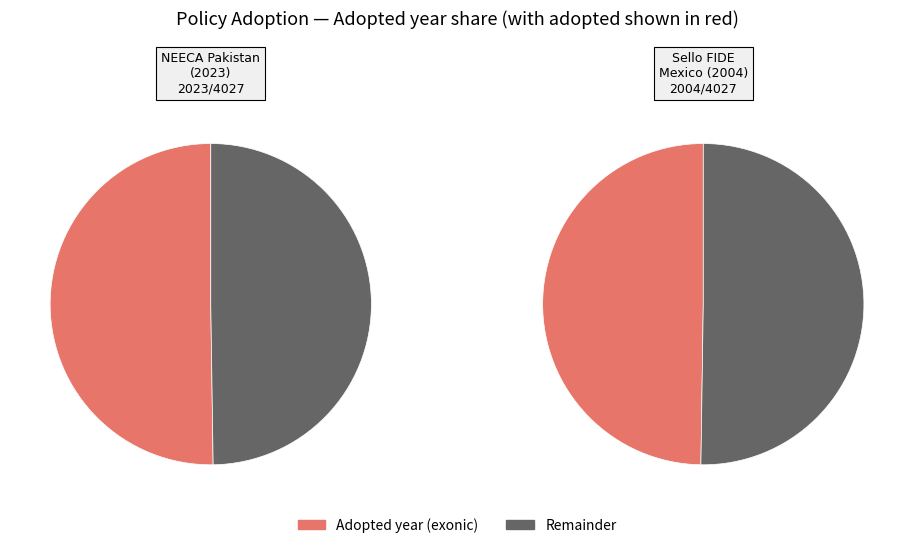

To the nearest percent, what portion does Sello FIDE No. 4123 - Mexico represent?

50%